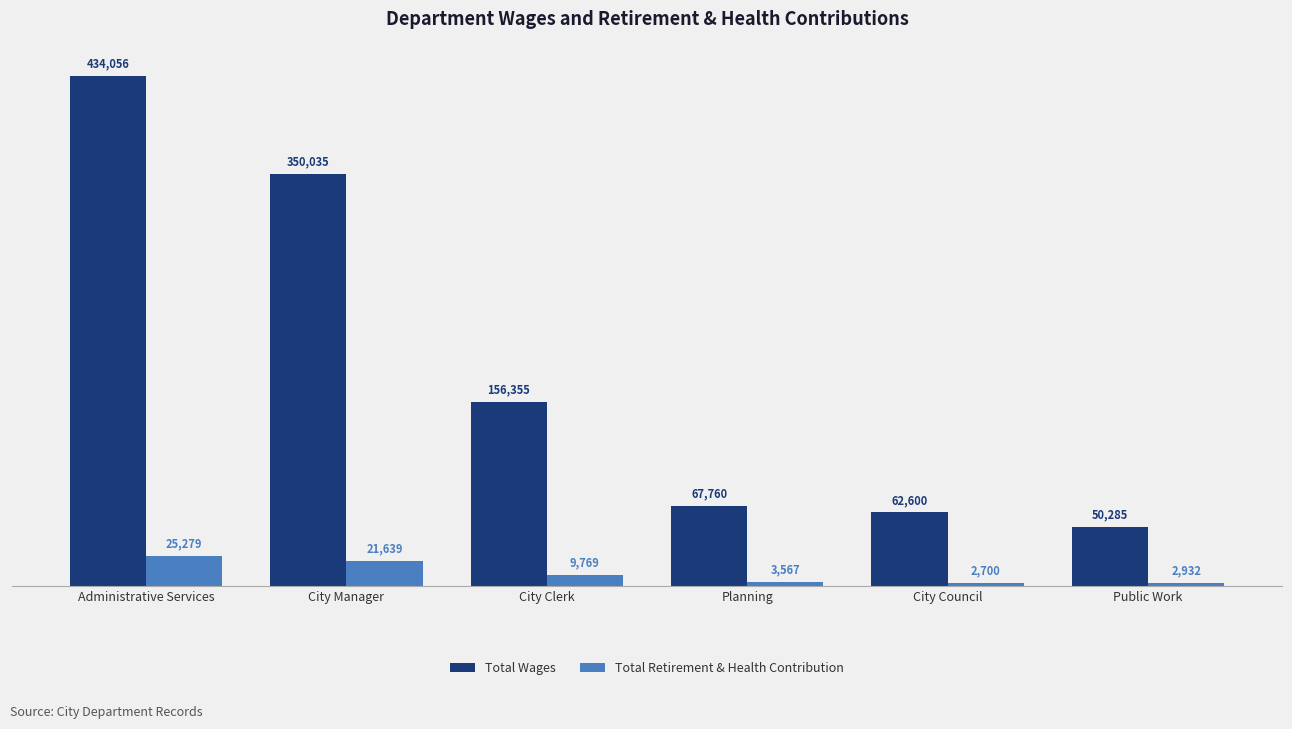

The value of Total Wages at Planning is 67760. True or false?

True